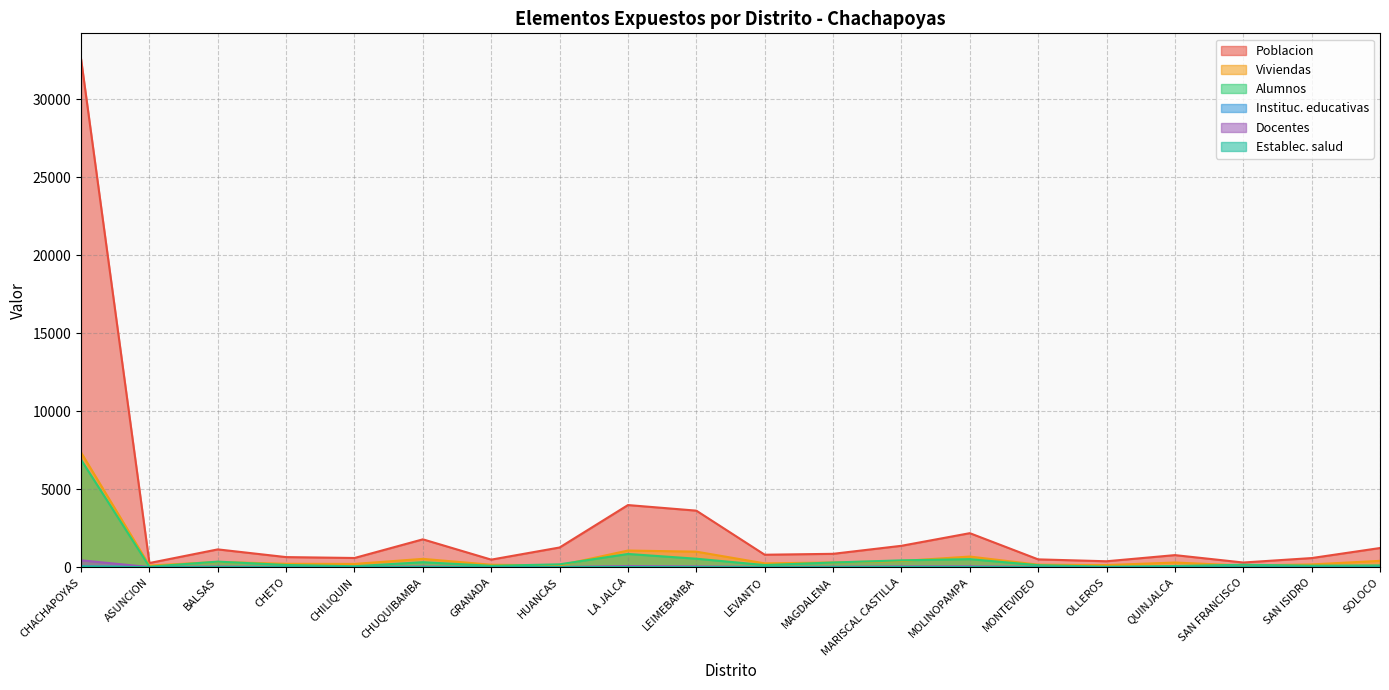

Which series has the largest range (max minus min)?

Poblacion